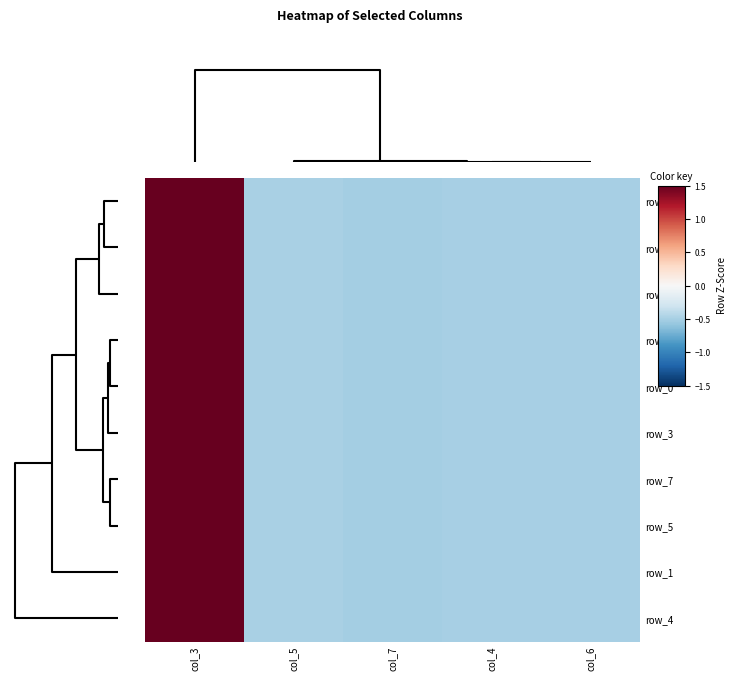

How many positive values does the row_0 series have?

1